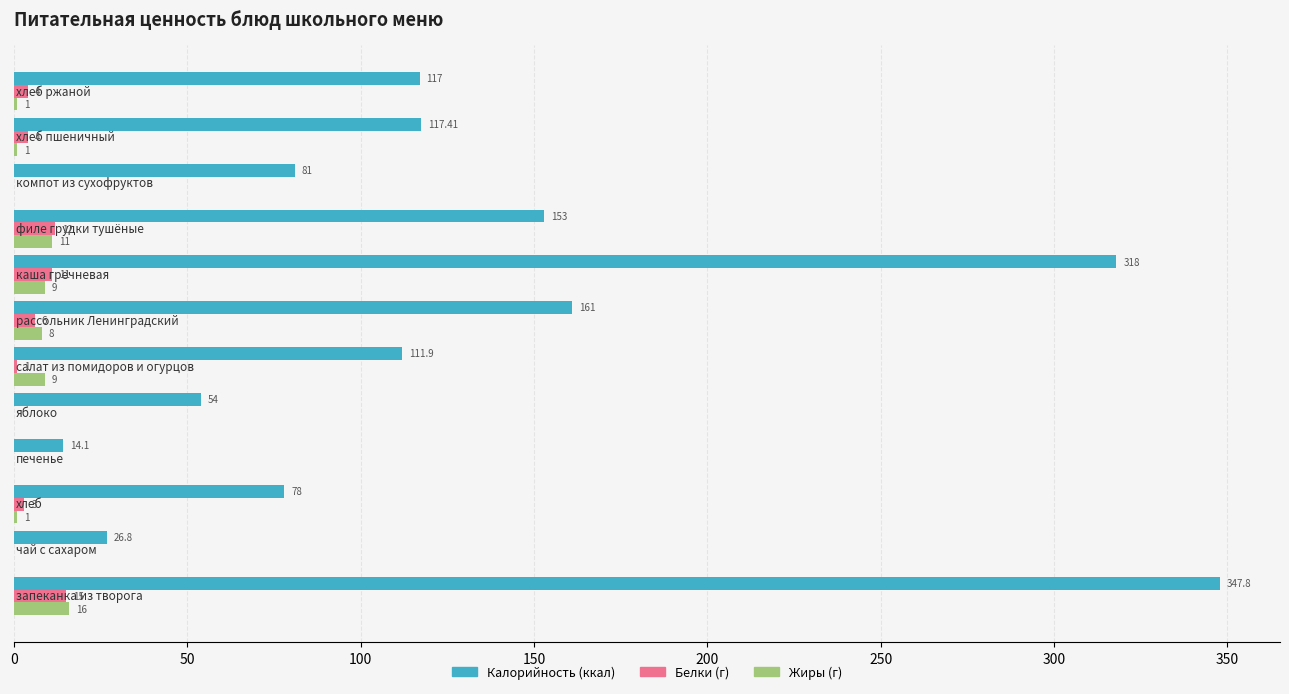

Which series has the largest total across all categories?

Калорийность (ккал)